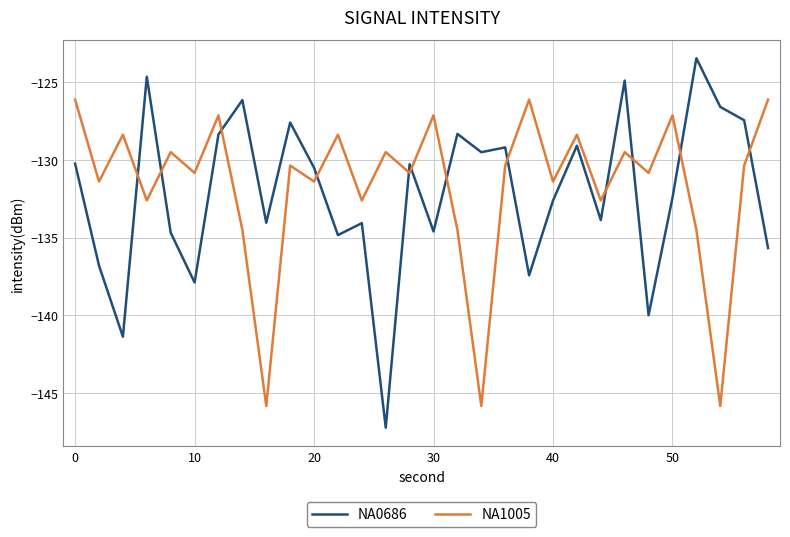

How many intersections are there between NA1005 and NA0686?

12